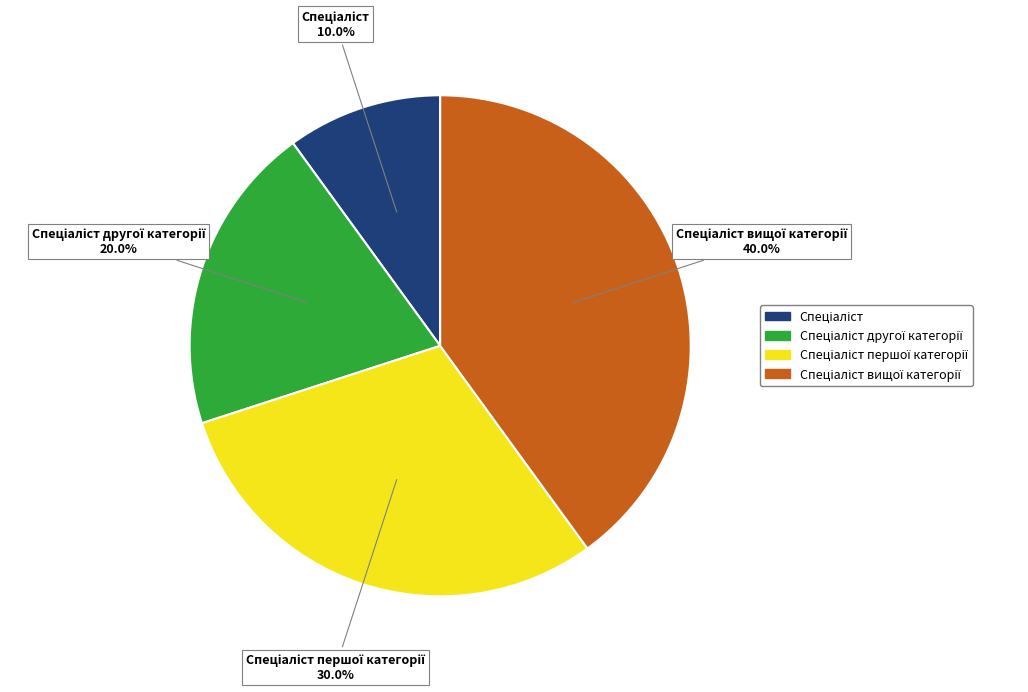

Is there a majority slice in this chart?

No